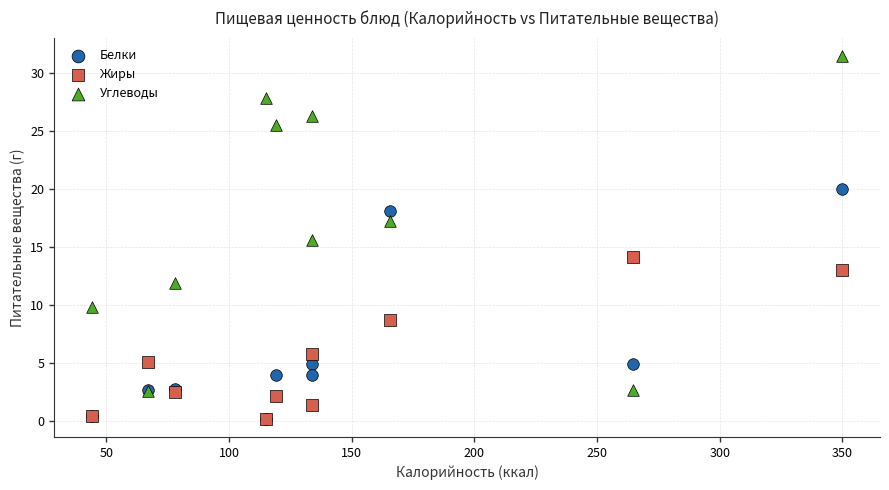

In the Жиры series, what Y value is closest to 7?

5.8